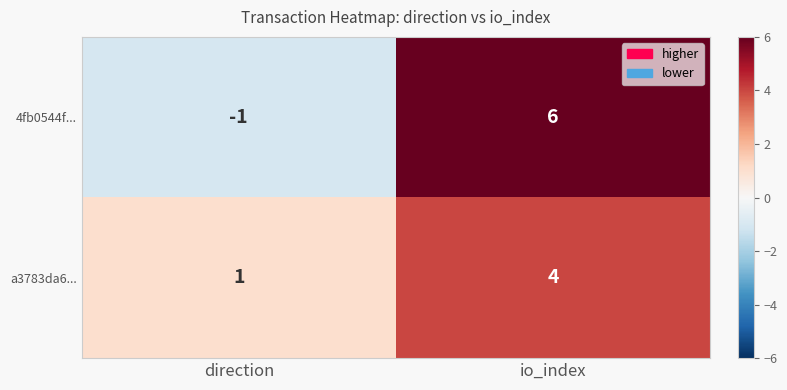

Count the number of categories in the chart.

2